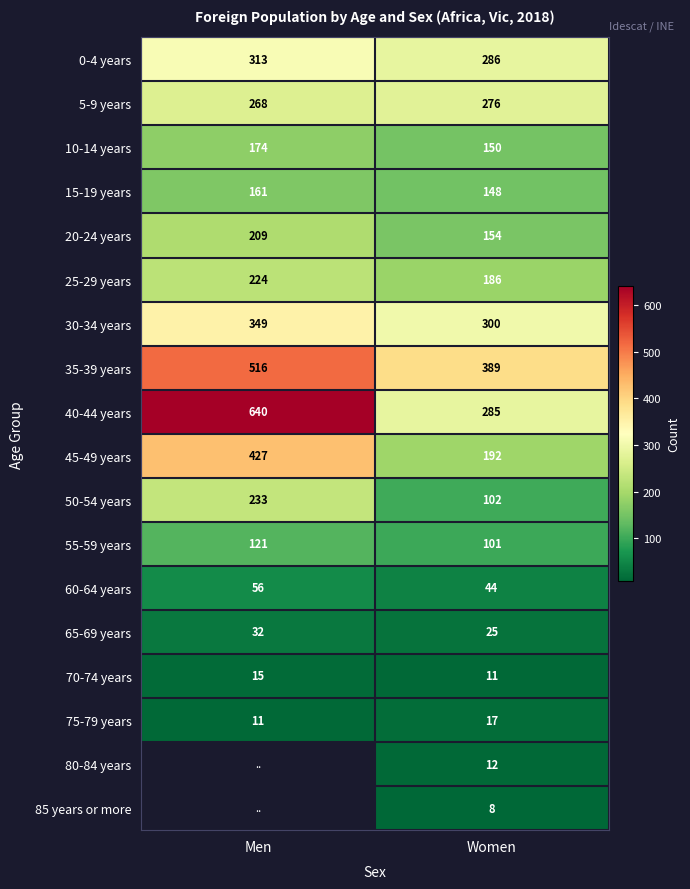

At which category is the sum across all series the highest?

Women